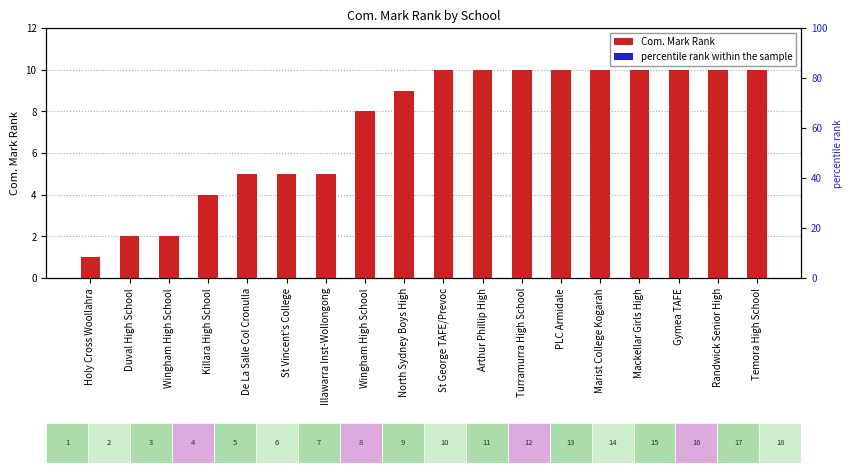

Which series changed the most between Holy Cross Woollahra and North Sydney Boys High?

Com. Mark Rank